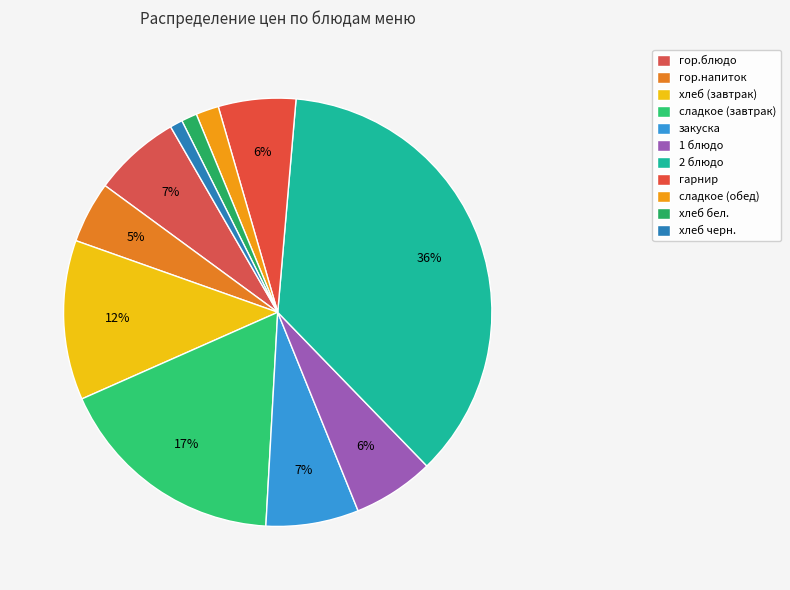

How many slices are in this pie chart?

11